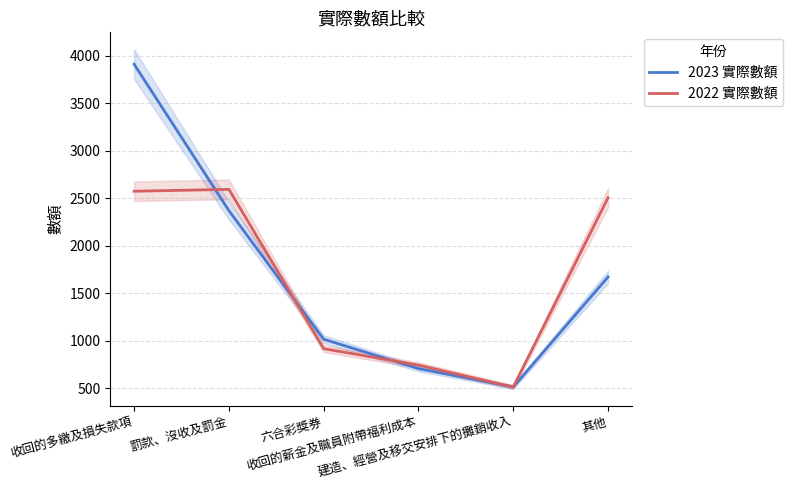

Which category has the highest value in the 2022 實際數額 series?

罰款、沒收及罰金